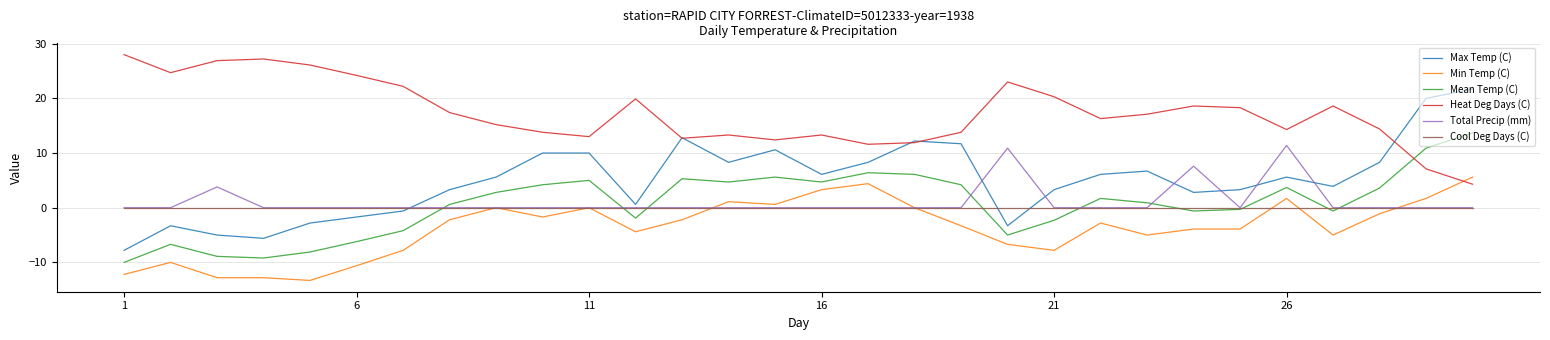

What is the minimum value shown in the chart?

-13.3